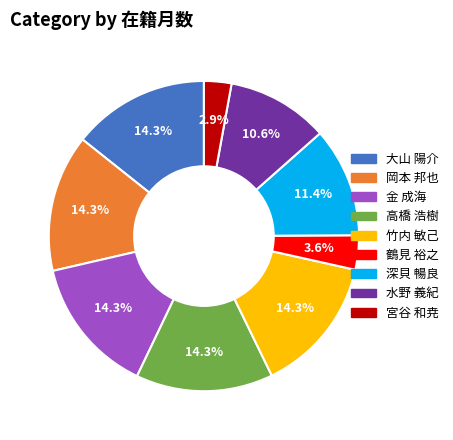

Which slice is the smallest?

宮谷 和尭